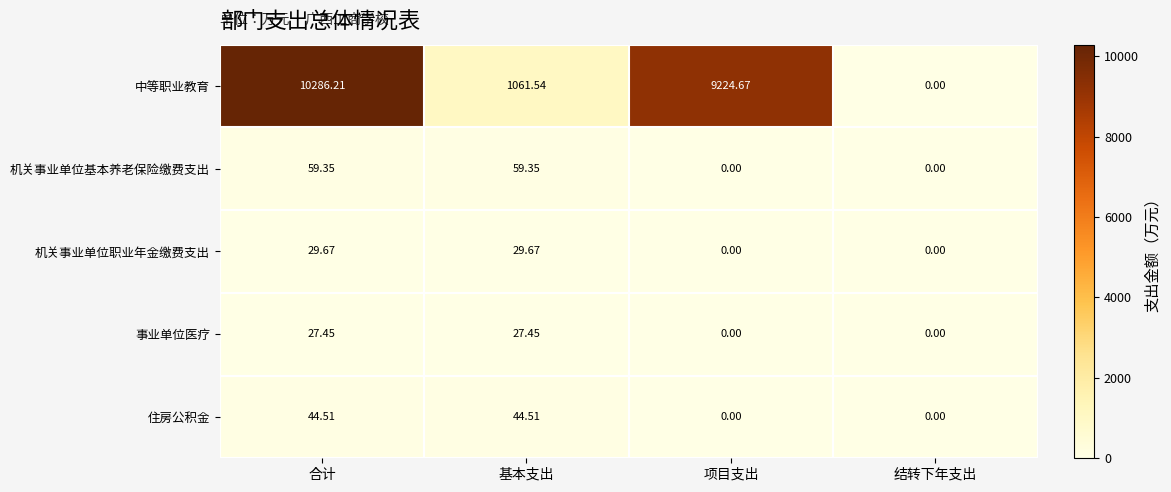

Which series has the largest range (max minus min)?

中等职业教育